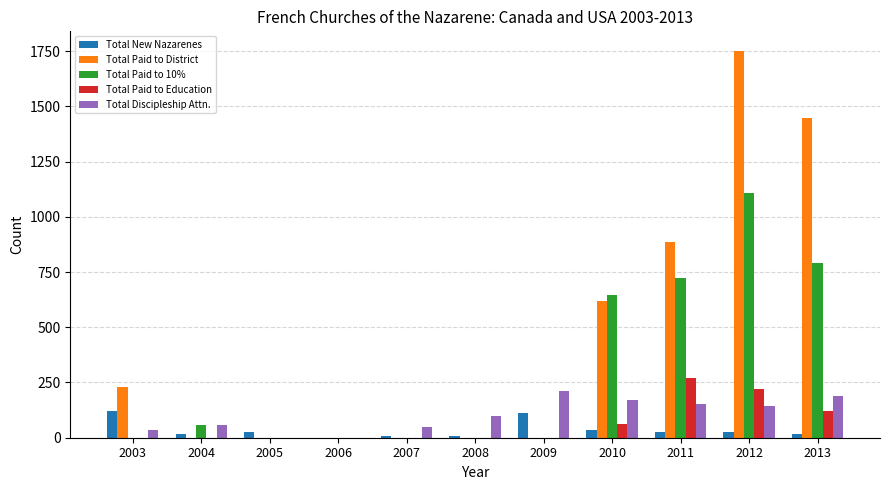

At which category is the sum across all series the highest?

2012